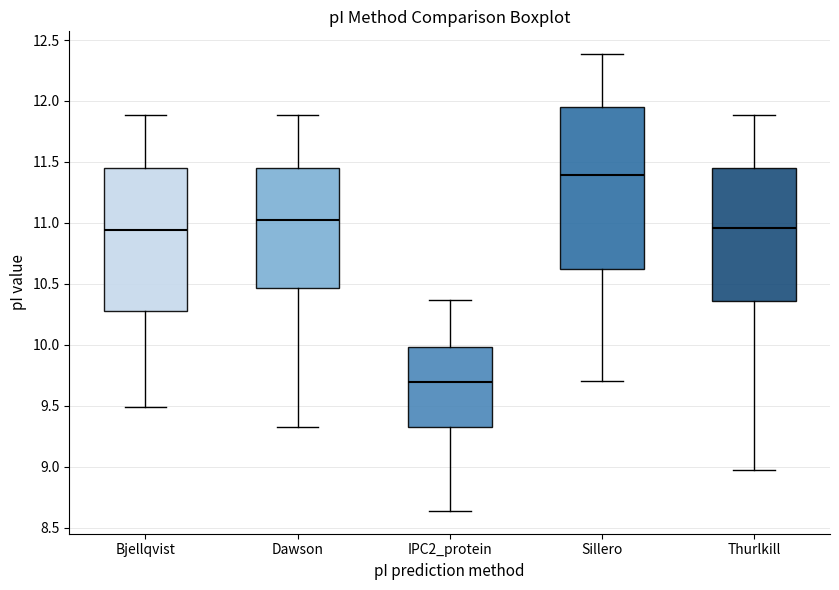

Where does the median line of the box for Thurlkill sit on the y-axis? The values are not printed on the chart, so give them approximately, as read against the axis.

10.95